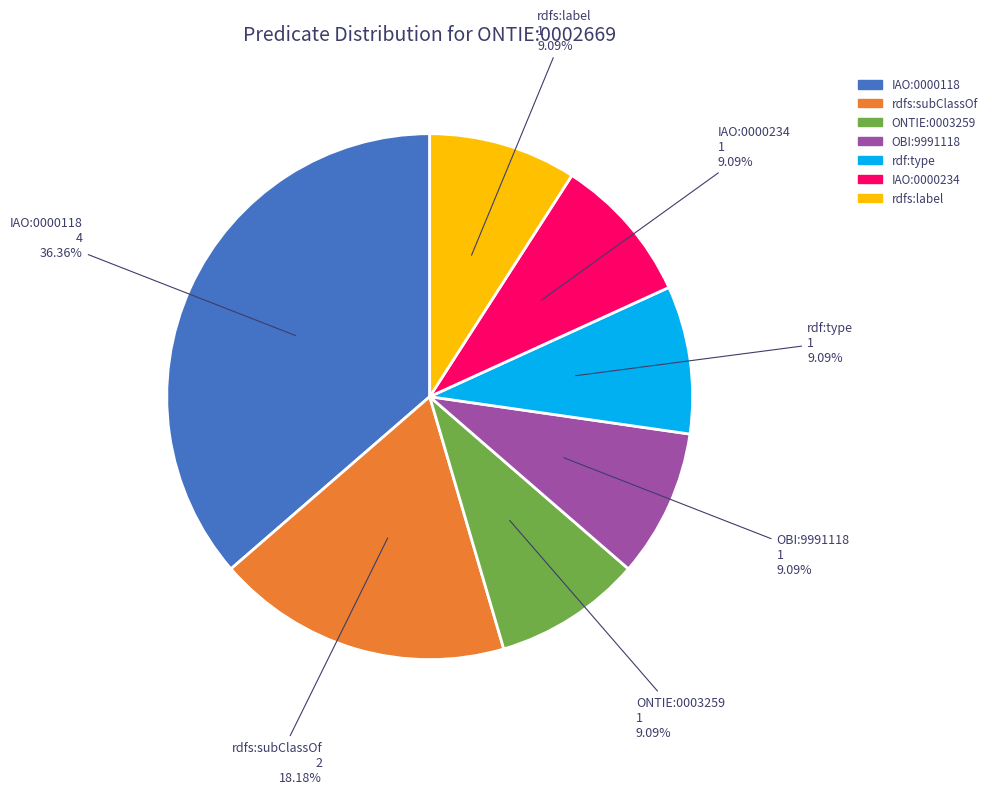

How many segments does this pie chart have?

7